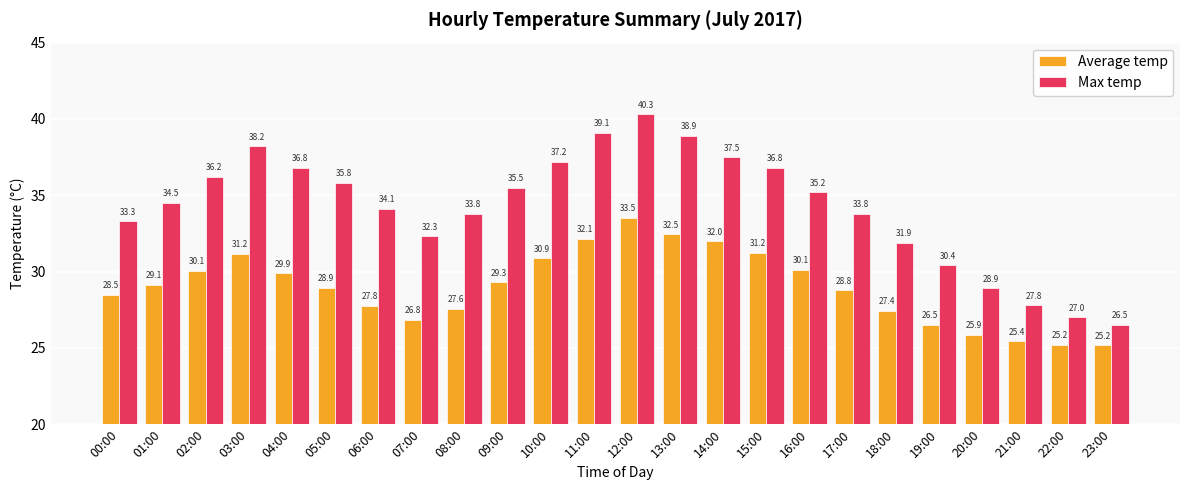

How many data points does each series have?

24